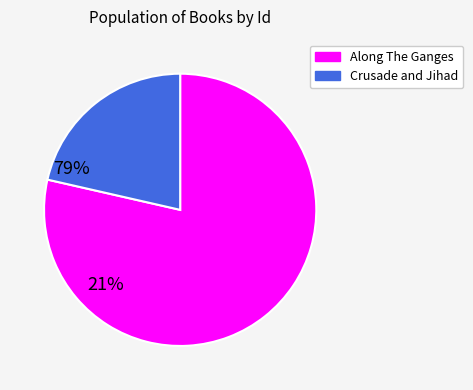

The Crusade and Jihad slice represents 21% of the pie. True or false?

True